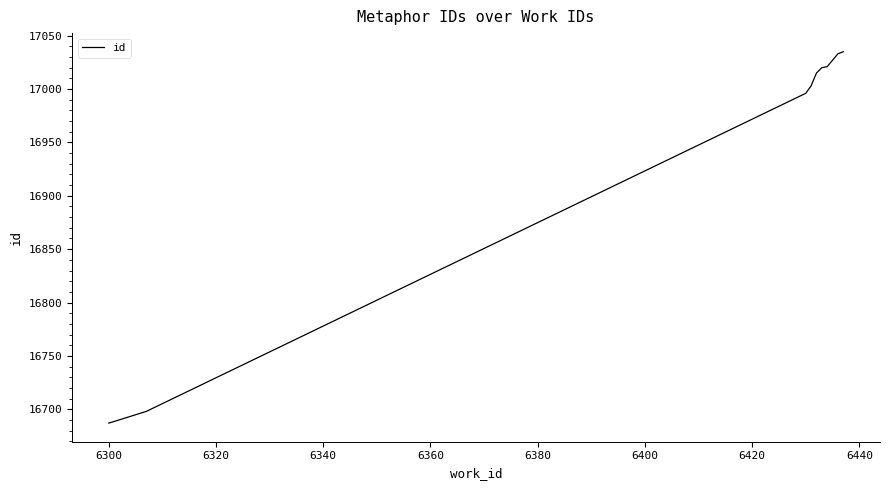

What is the difference between the maximum and minimum values?

348